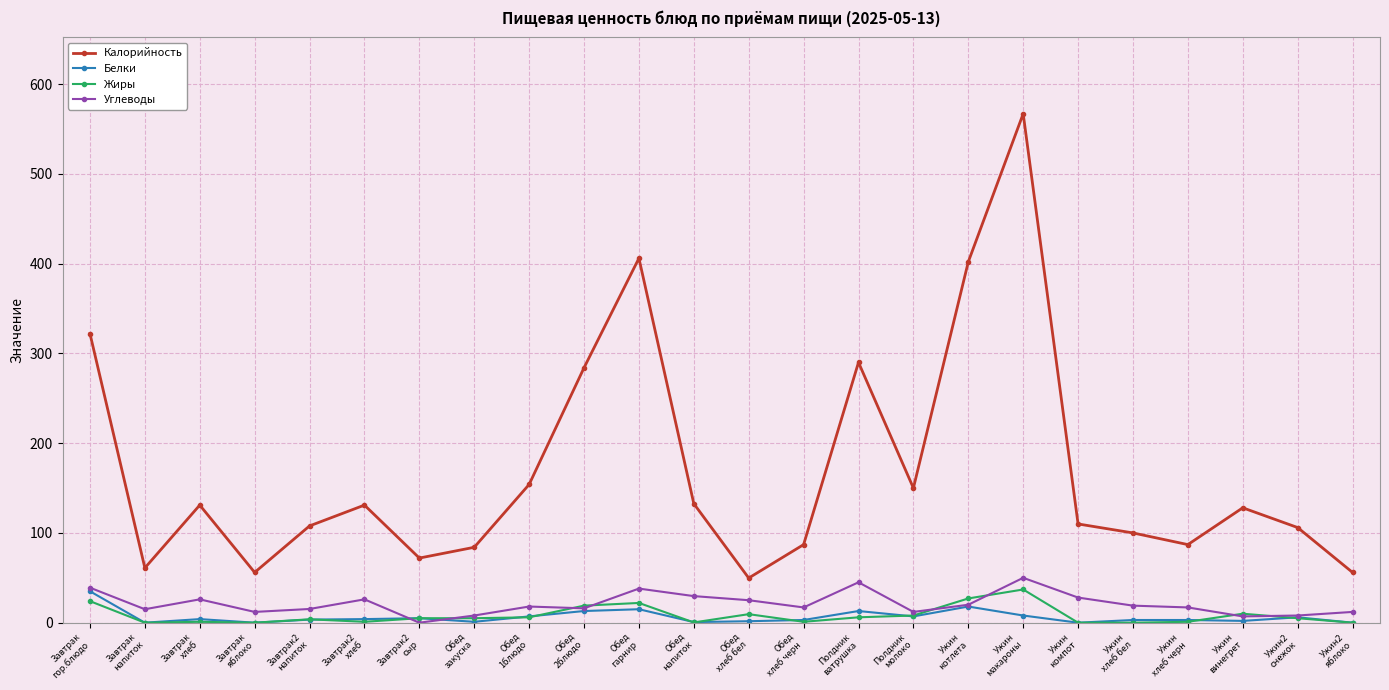

Which category has the highest value in the Калорийность series?

Ужин
макароны